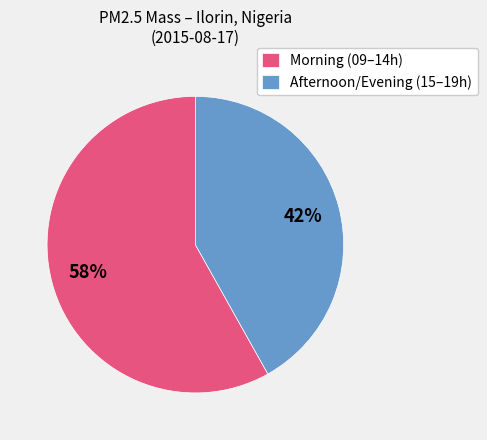

Is it true that Morning (09–14h) is 58% of the pie?

True